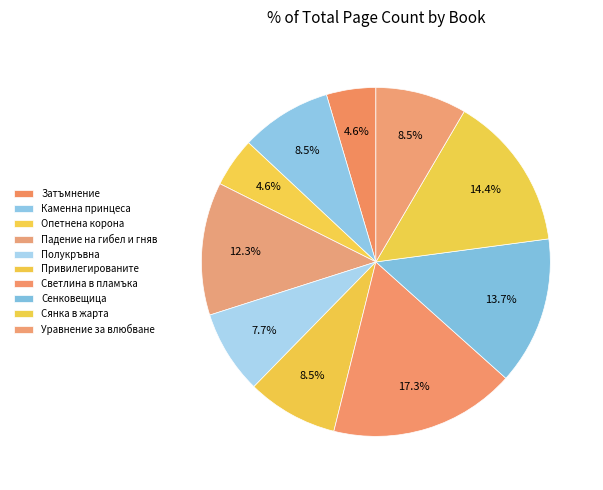

What is the ratio of the value at Каменна принцеса to the value at Светлина в пламъка?

0.5